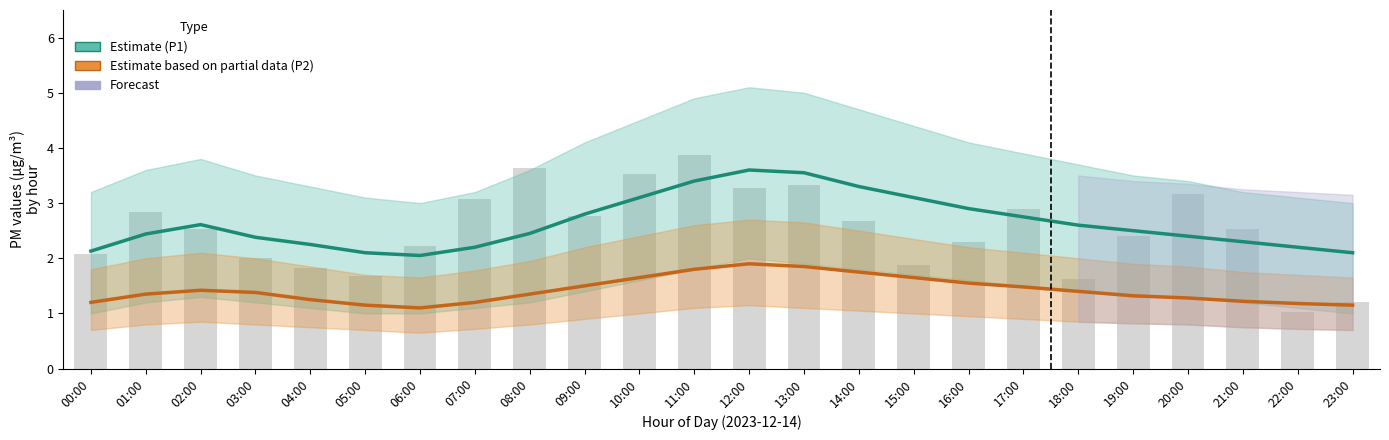

Are the bars grouped side by side (vs. stacked)?

Yes